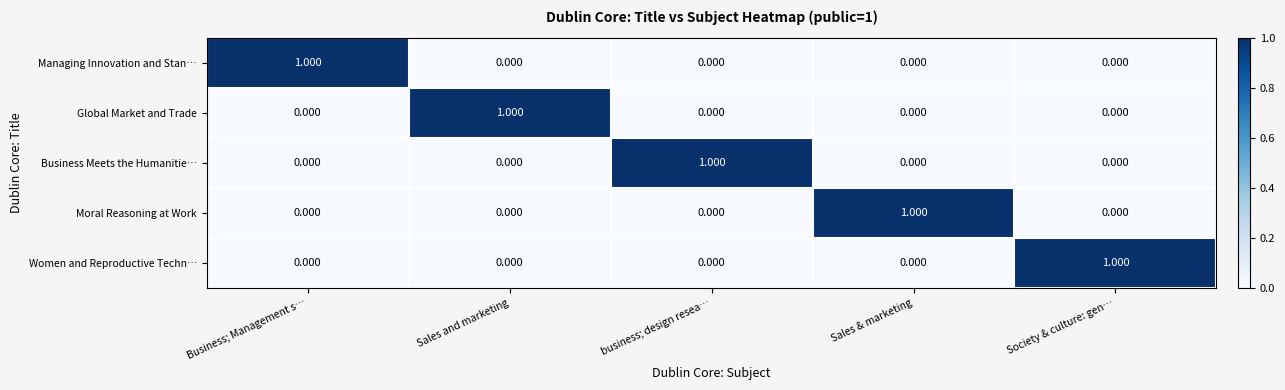

How many series are shown in this chart?

5